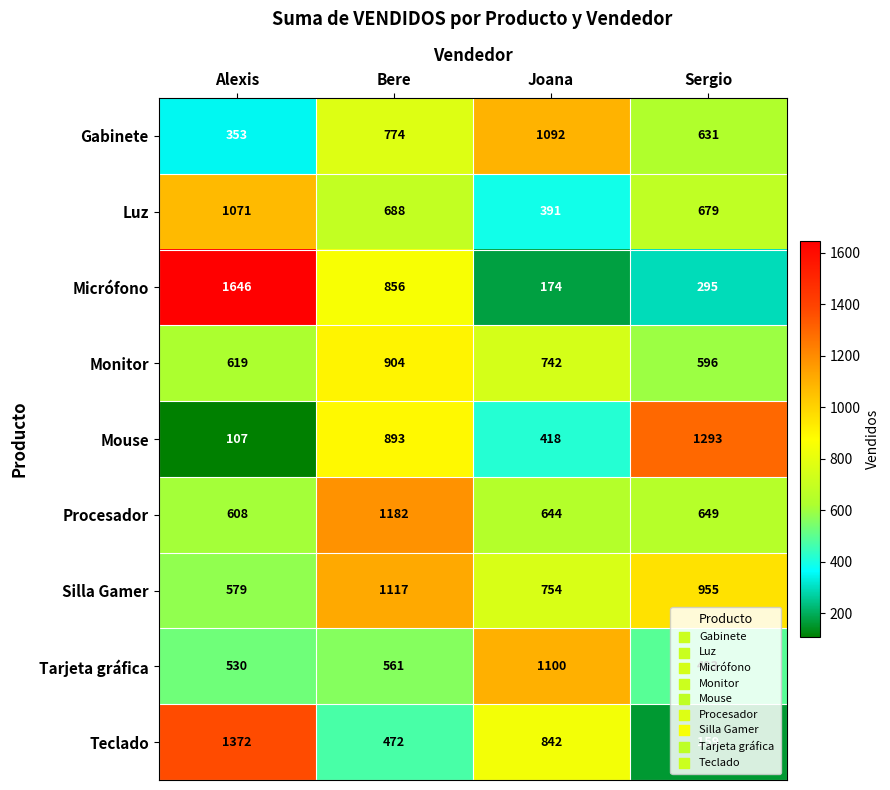

Is it true that Tarjeta gráfica equals 334 at Alexis?

False